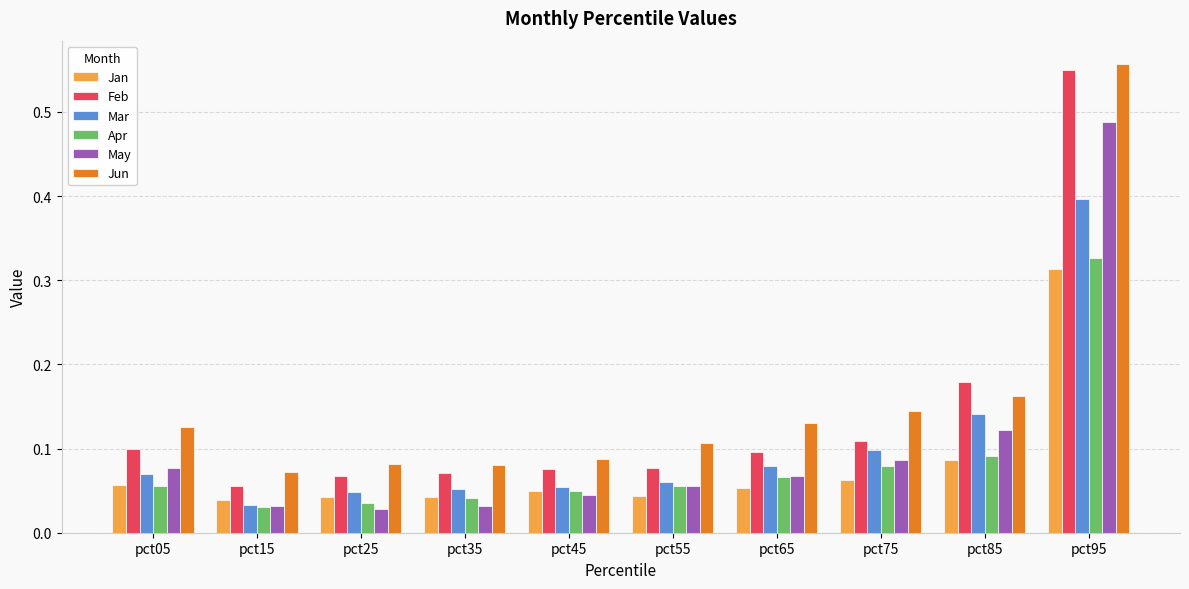

Rank the series by their maximum value, from highest to lowest.

Jun, Feb, May, Mar, Apr, Jan